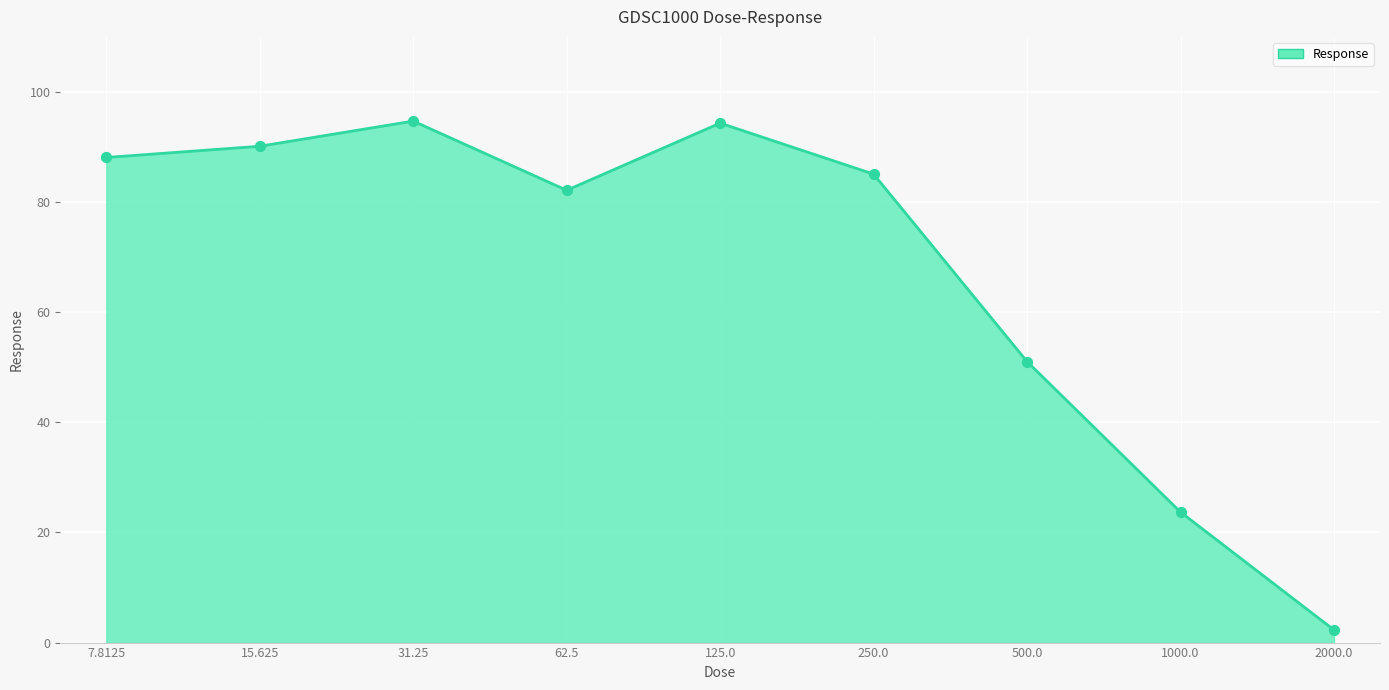

What is the ratio of the value at 500.0 to the value at 62.5?

0.6